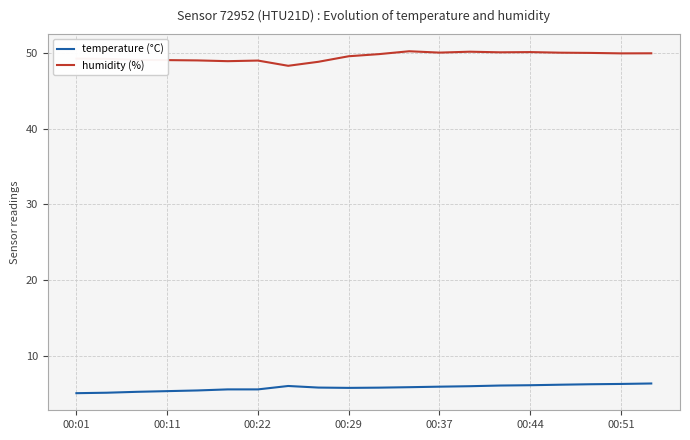

What are all the series names shown in the legend?

temperature (°C), humidity (%)